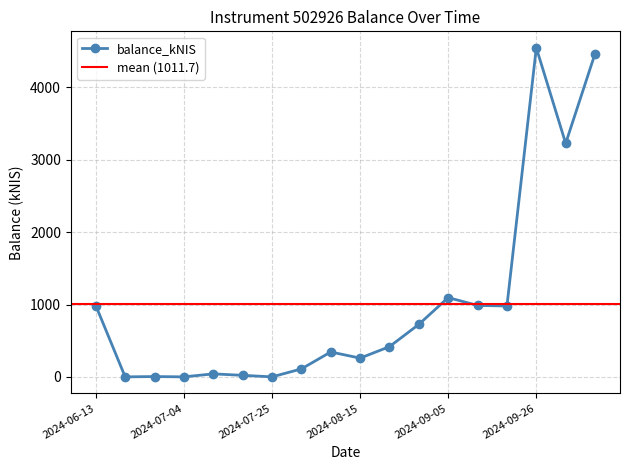

Is it true that the value at 2024-10-01 is 1341.6?

False